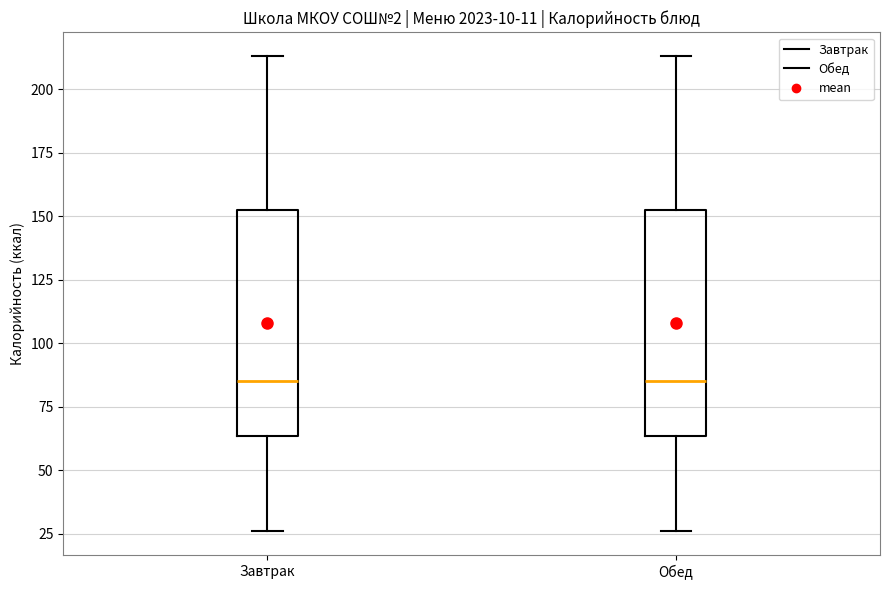

Reading left to right, transcribe this box plot: for each box, give where its median line is, the range the box spans, and where its two whiskers end, as read against the y-axis. The values are not printed on the chart, so give them approximately, as read against the axis.

Завтрак: median 85, box 65 to 155, whiskers 25 to 215
Обед: median 85, box 65 to 155, whiskers 25 to 215